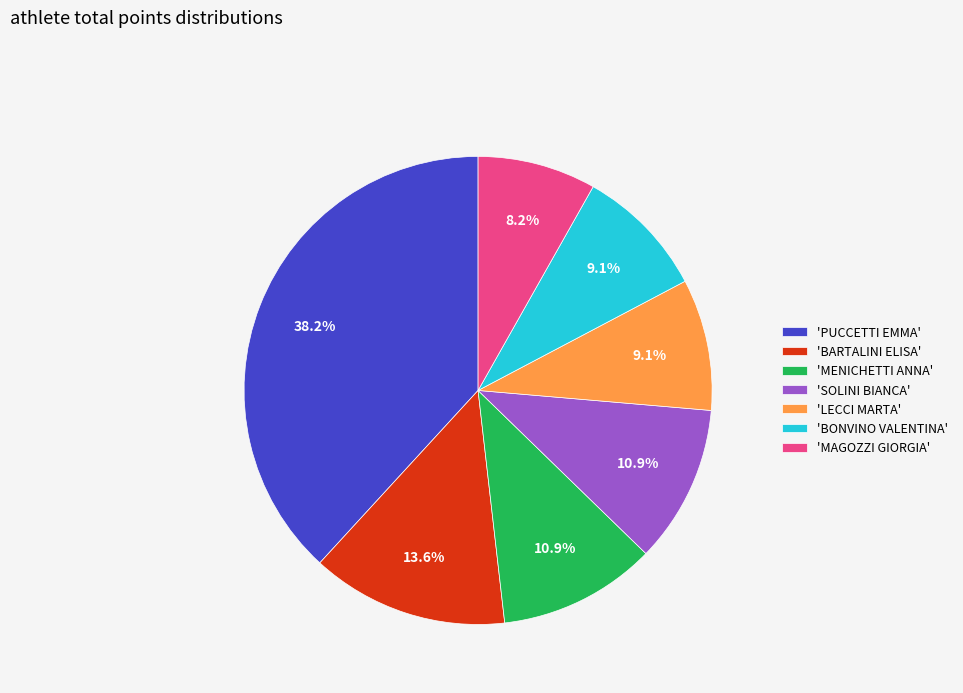

Is there a majority slice in this chart?

No